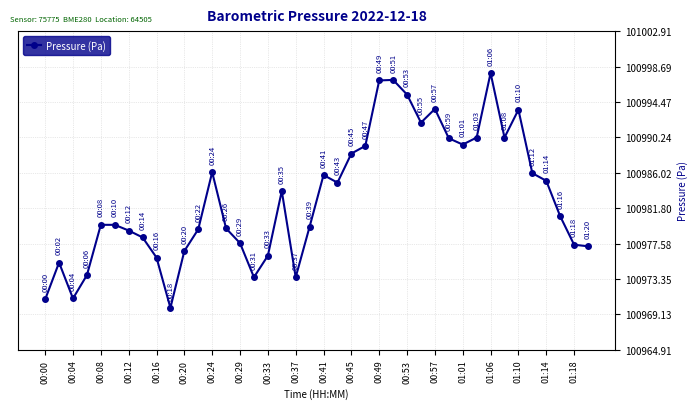

What is the average value?

100983.0